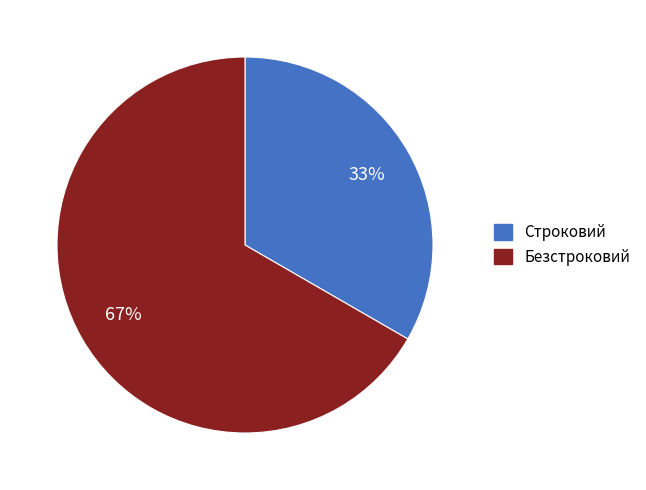

What is the ratio of the value at Строковий to the value at Безстроковий?

0.5